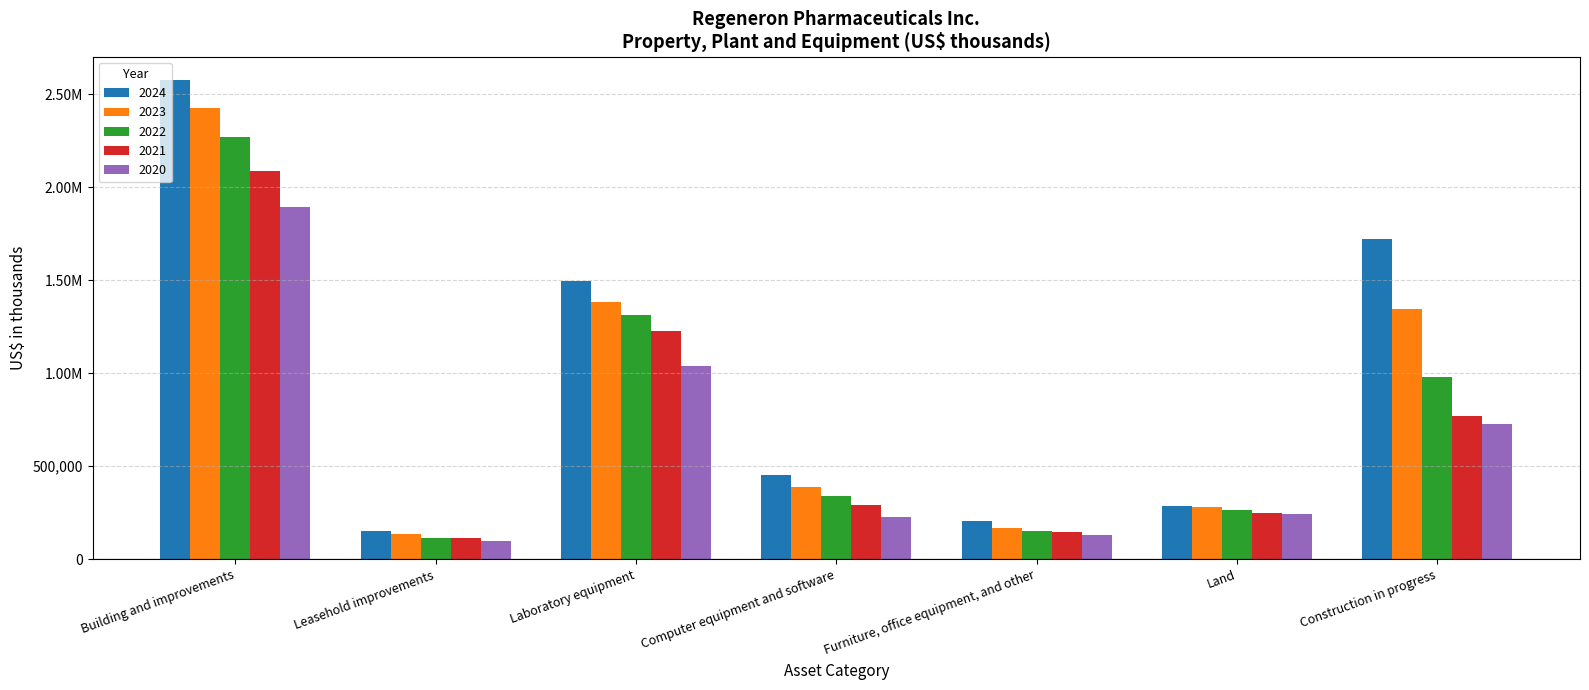

Does the chart contain any negative values?

No